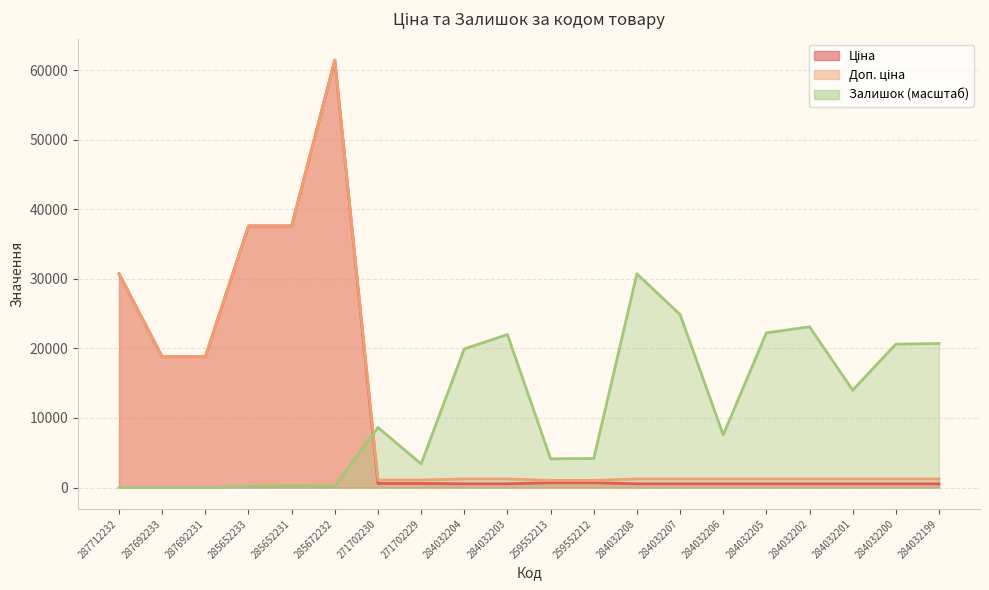

What is the minimum value for Доп. ціна?

1024.6